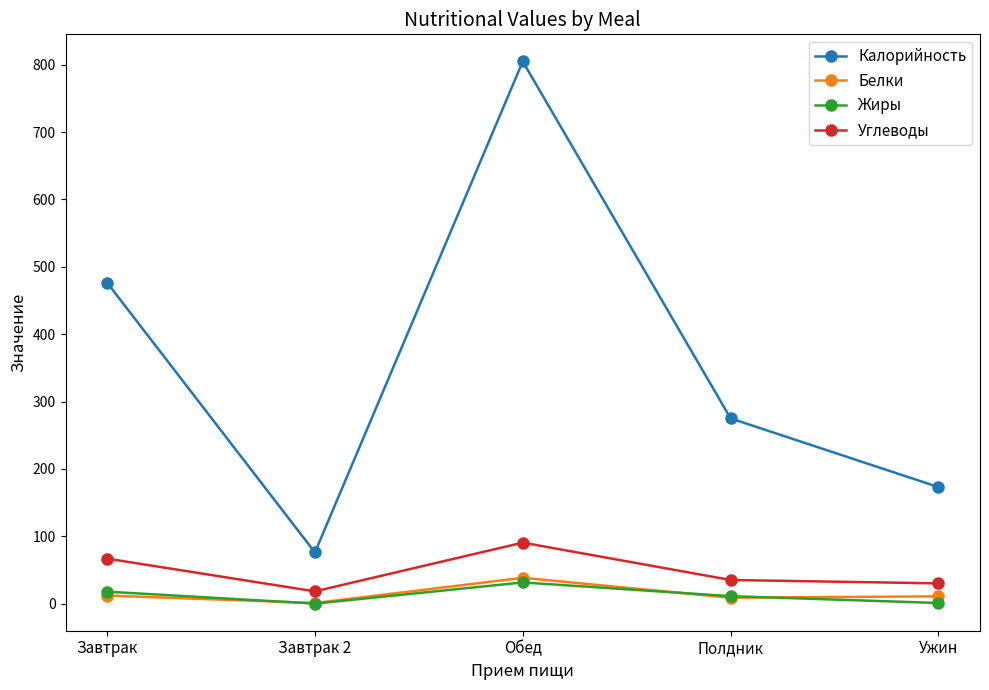

At which label does Калорийность reach its minimum?

Завтрак 2